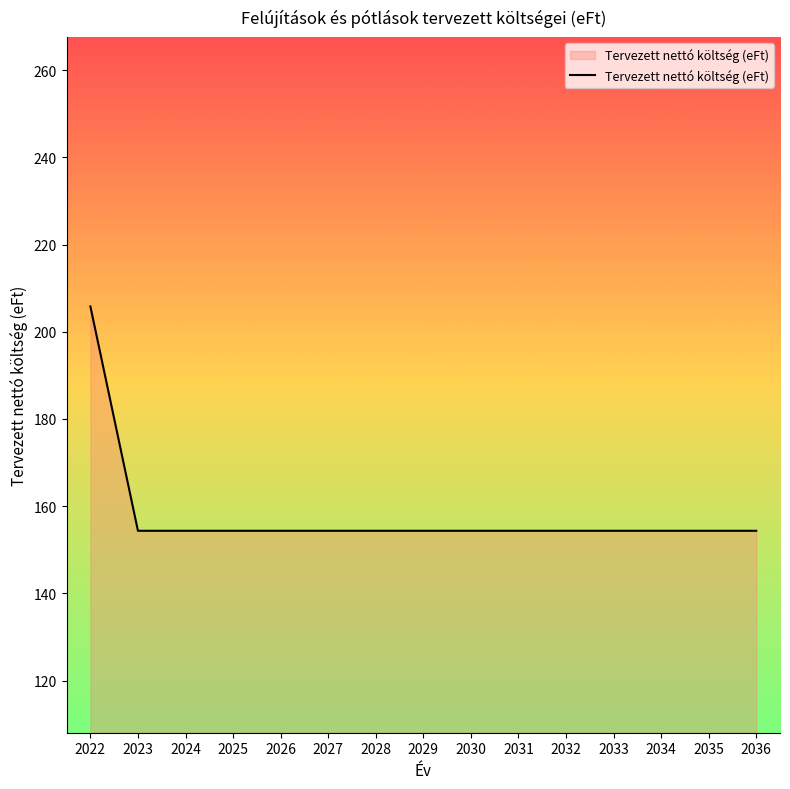

Which label corresponds to the largest value in the chart?

2022